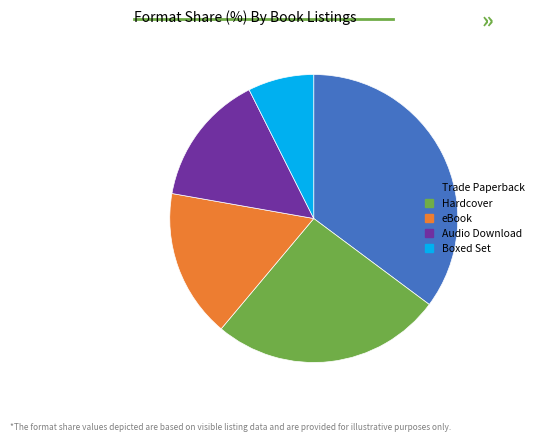

Do Hardcover and Audio Download together represent more than half of the pie?

No